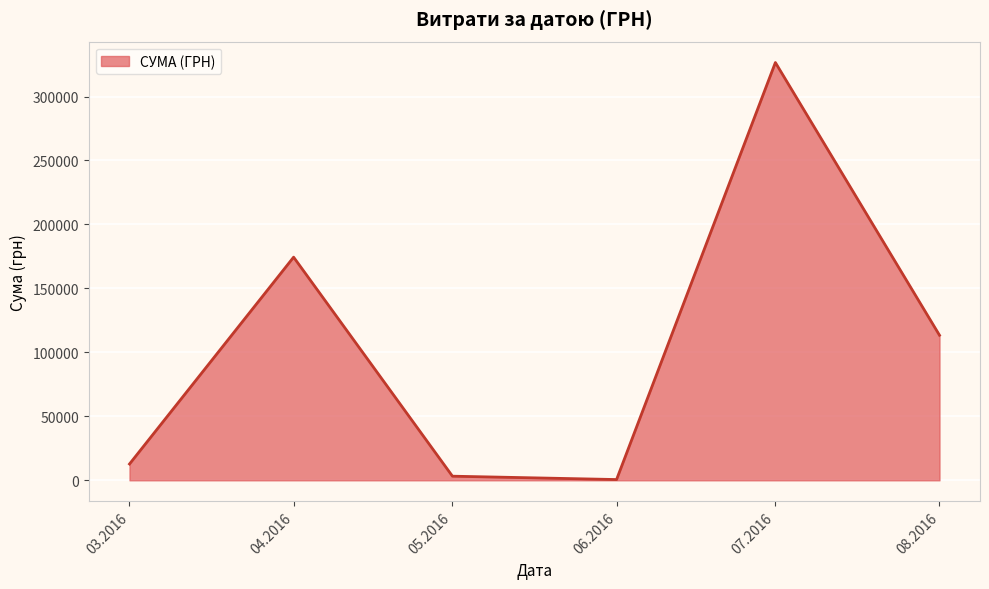

What is the maximum value shown in the chart?

326572.3